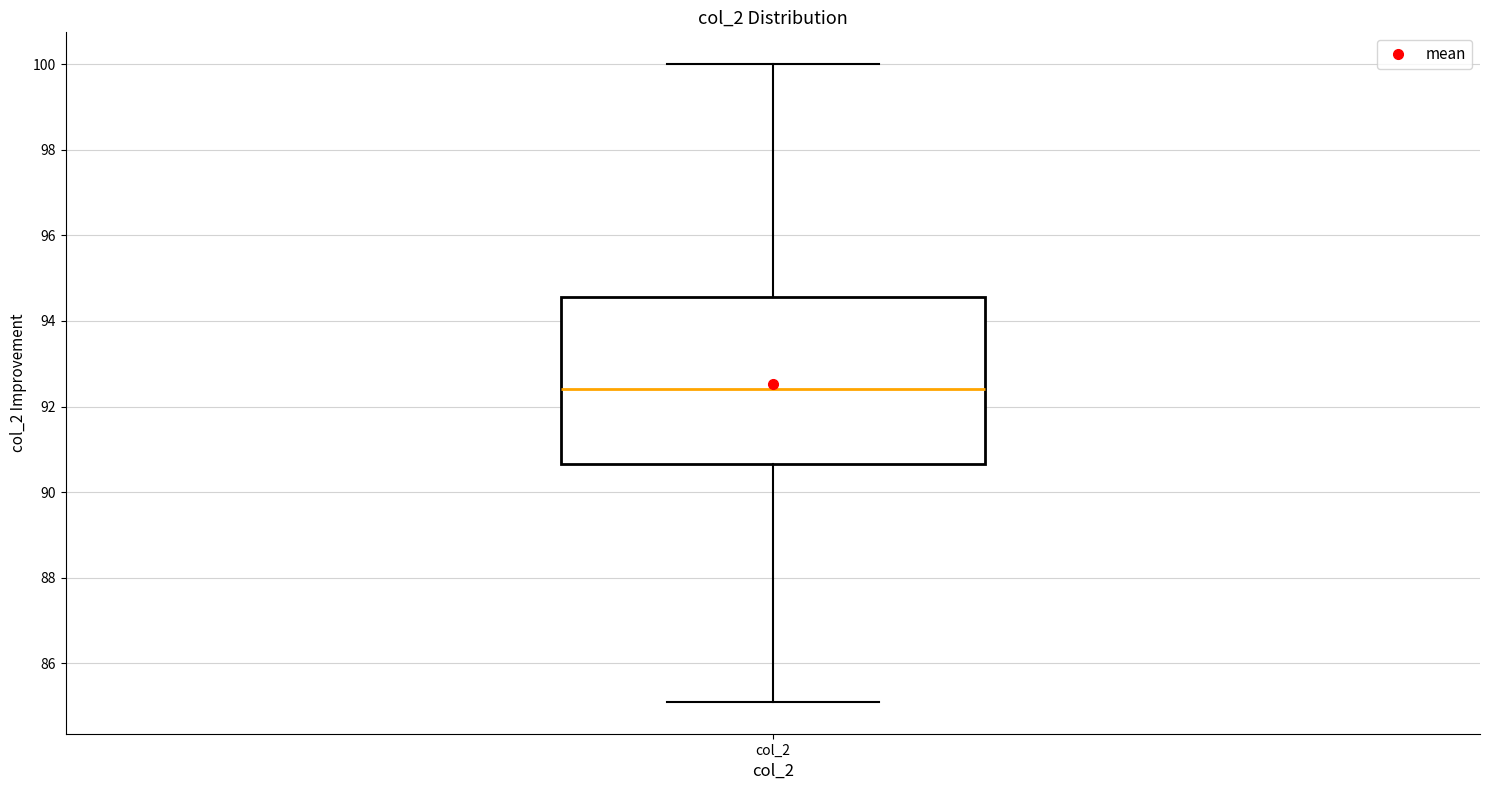

Transcribe this box plot: give where the median line is, the range the box spans, and where the two whiskers end, as read against the y-axis. The values are not printed on the chart, so give them approximately, as read against the axis.

median 92.4, box 90.6 to 94.6, whiskers 85.2 to 100.0